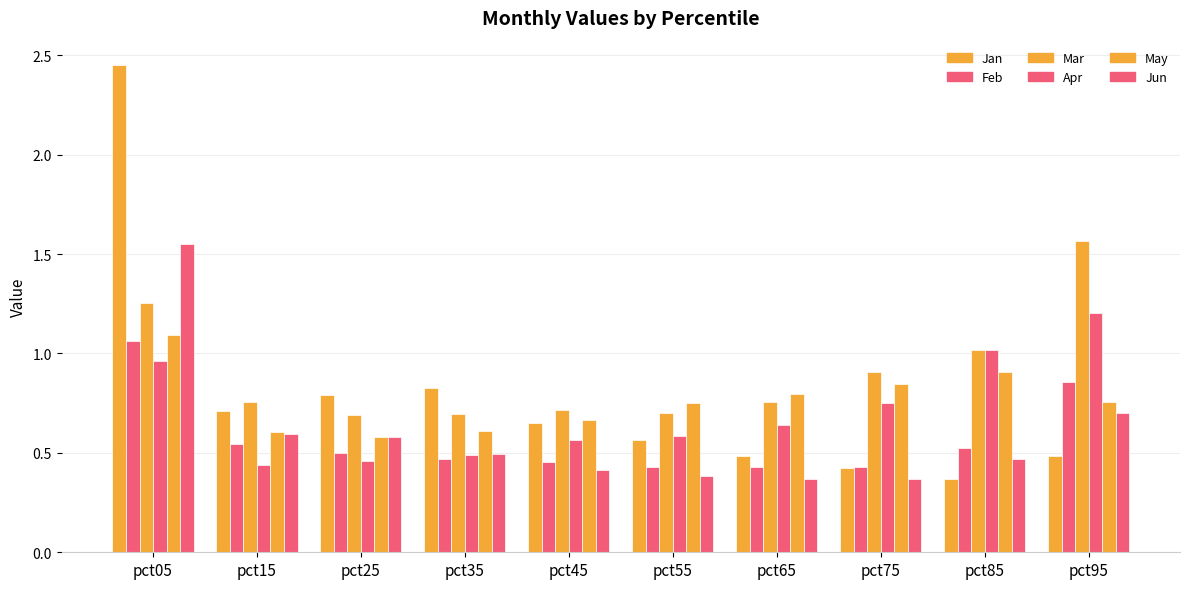

True or false: Mar has a value of 0.8 at pct15.

True